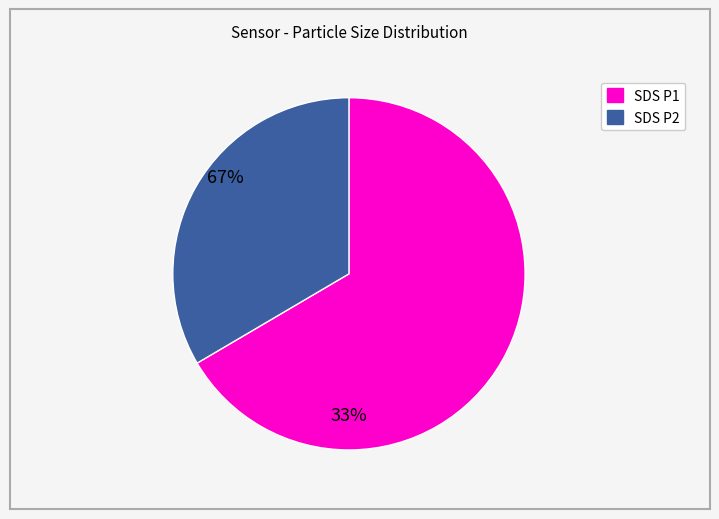

Is there any slice that represents more than half of the pie?

Yes